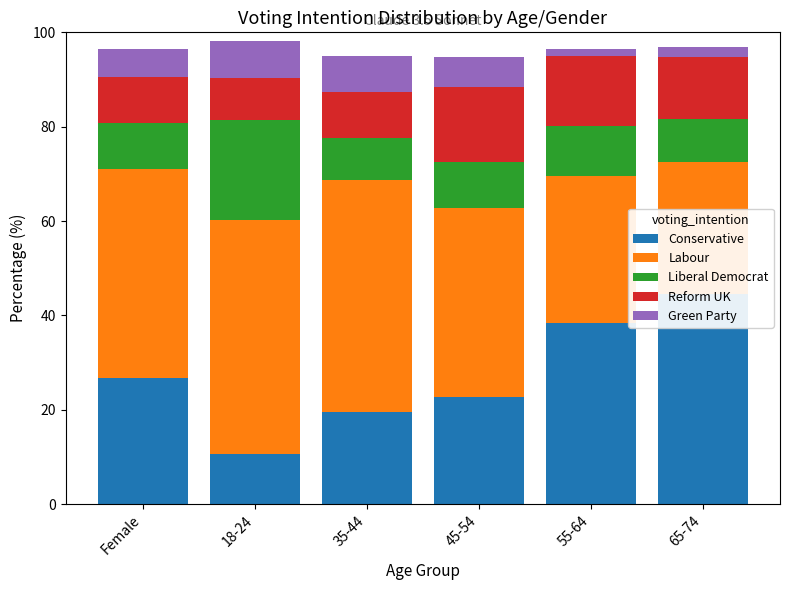

What is the label of the 5th bar from the right?

18-24